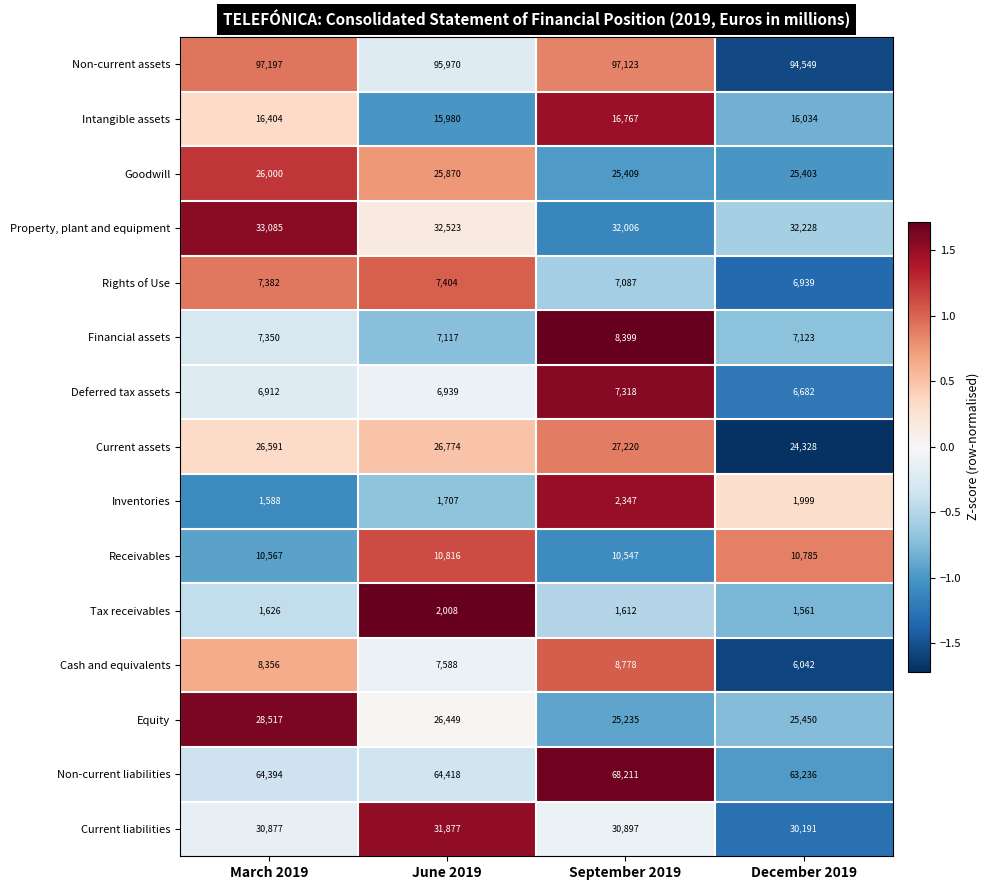

At which category is the sum across all series the highest?

September 2019